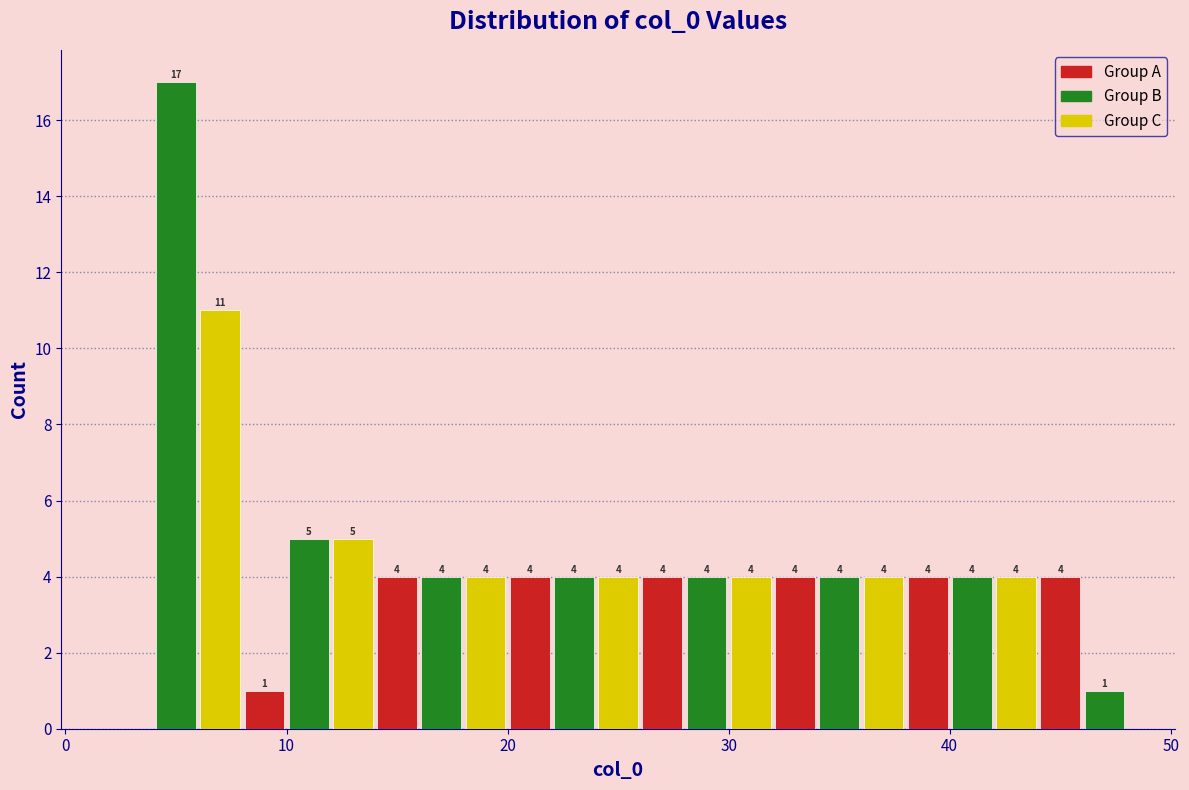

Around what value on the x-axis is the tallest bar? Give the approximate position of its centre, as read against the axis.

5